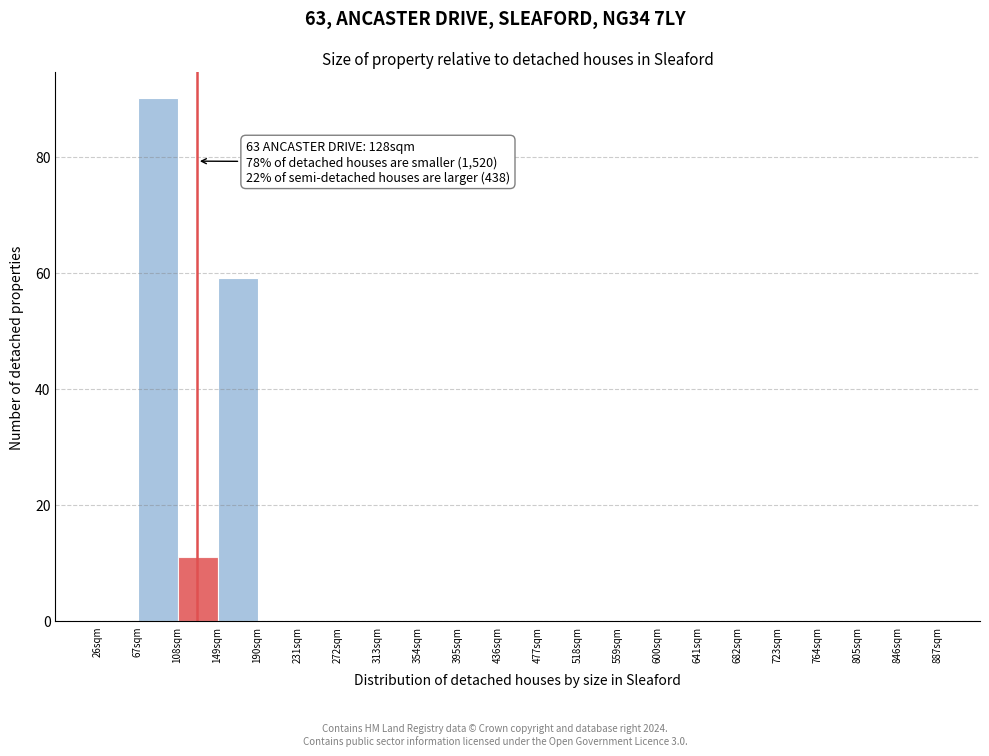

Over which range of the x-axis is the bar tallest?

67 to 108